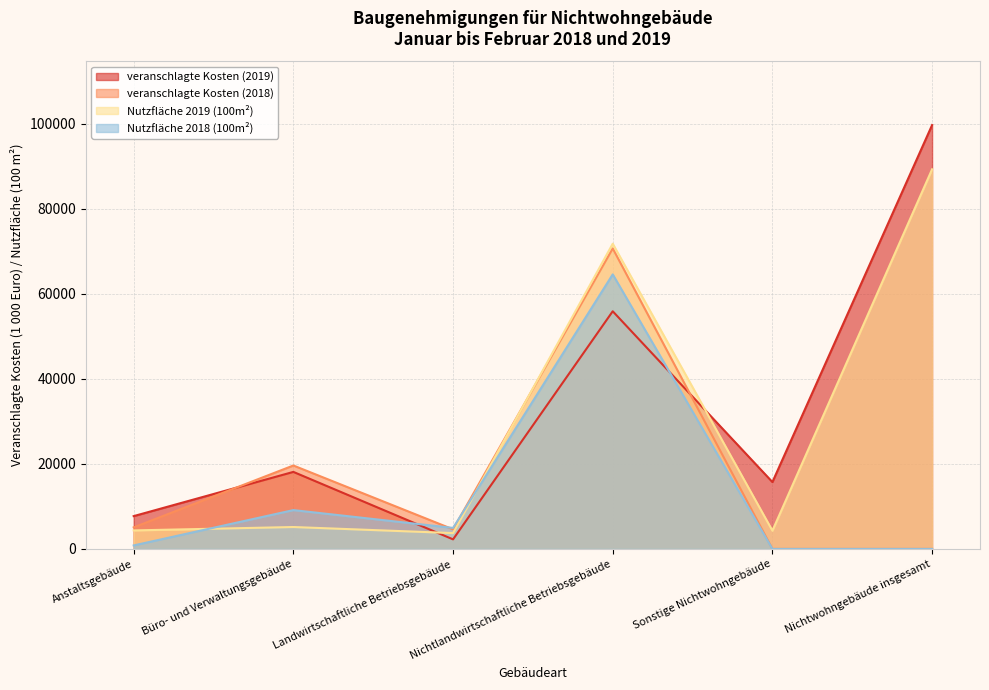

How many data points in veranschlagte Kosten (2019) are less than 18113?

3